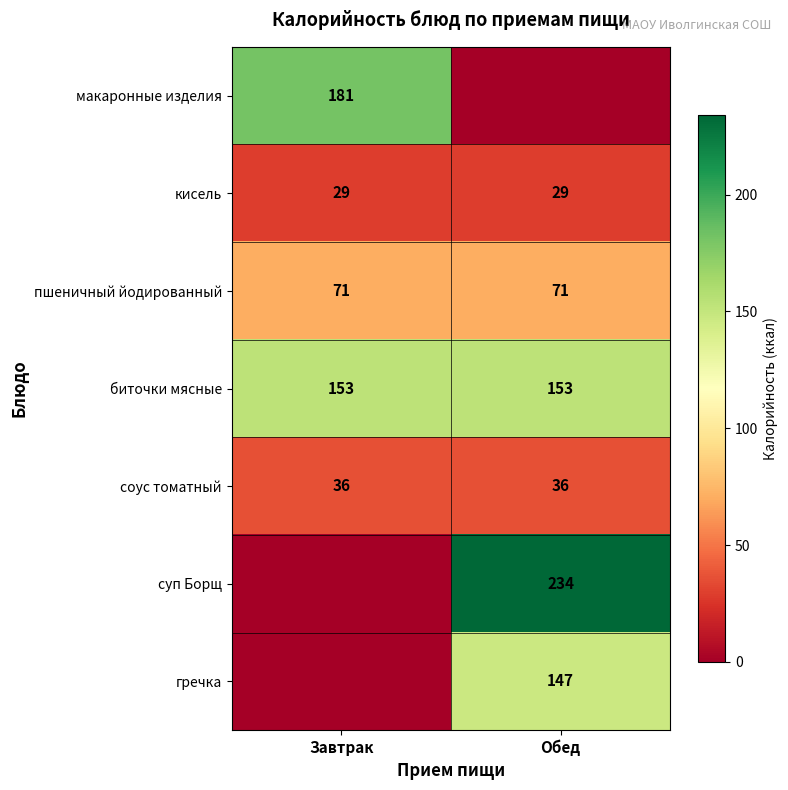

True or false: биточки мясные has a value of 273 at Обед.

False